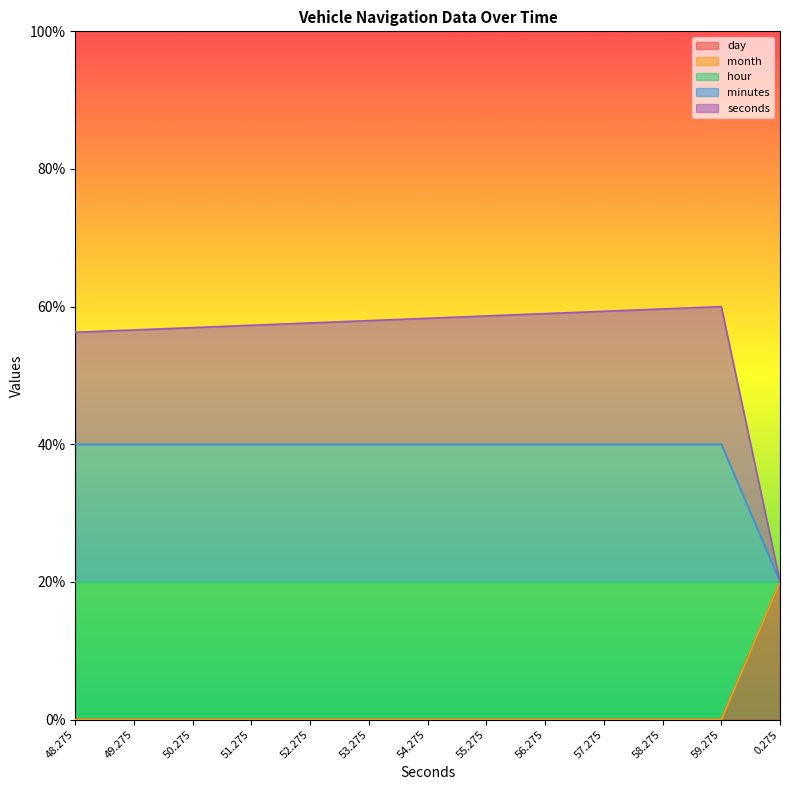

The value of minutes at 0.275 is 20.0. True or false?

True